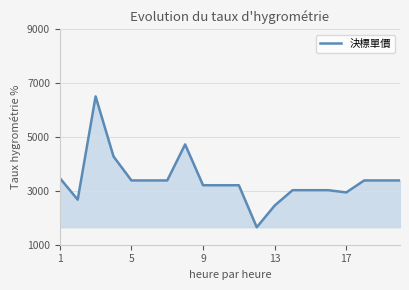

What is the difference between the maximum and second lowest values?

4053